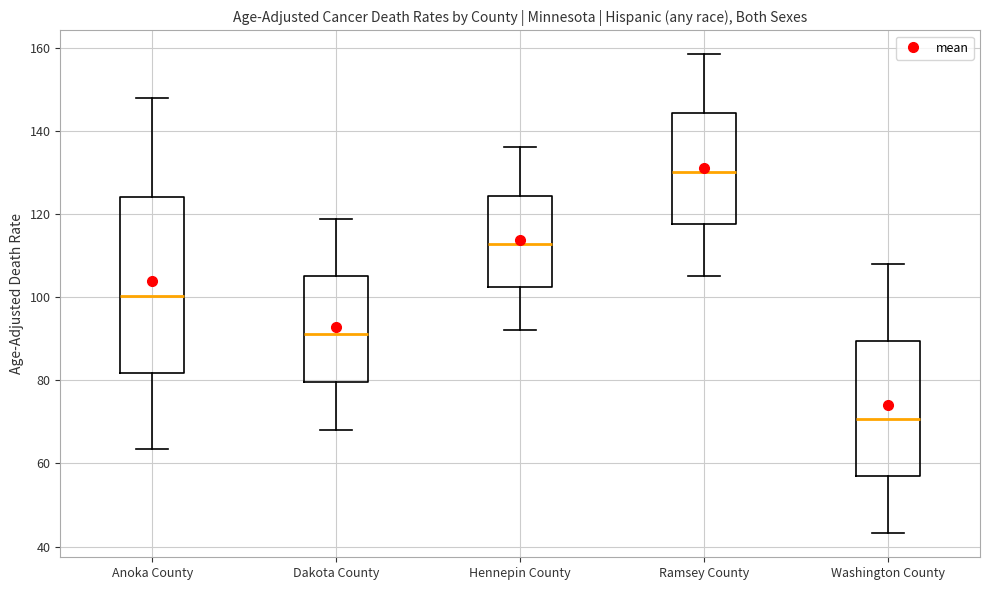

Reading left to right, transcribe this box plot: for each box, give where its median line is, the range the box spans, and where its two whiskers end, as read against the y-axis. The values are not printed on the chart, so give them approximately, as read against the axis.

Anoka County: median 100, box 82 to 124, whiskers 64 to 148
Dakota County: median 92, box 80 to 106, whiskers 68 to 118
Hennepin County: median 112, box 102 to 124, whiskers 92 to 136
Ramsey County: median 130, box 118 to 144, whiskers 106 to 158
Washington County: median 70, box 56 to 90, whiskers 44 to 108